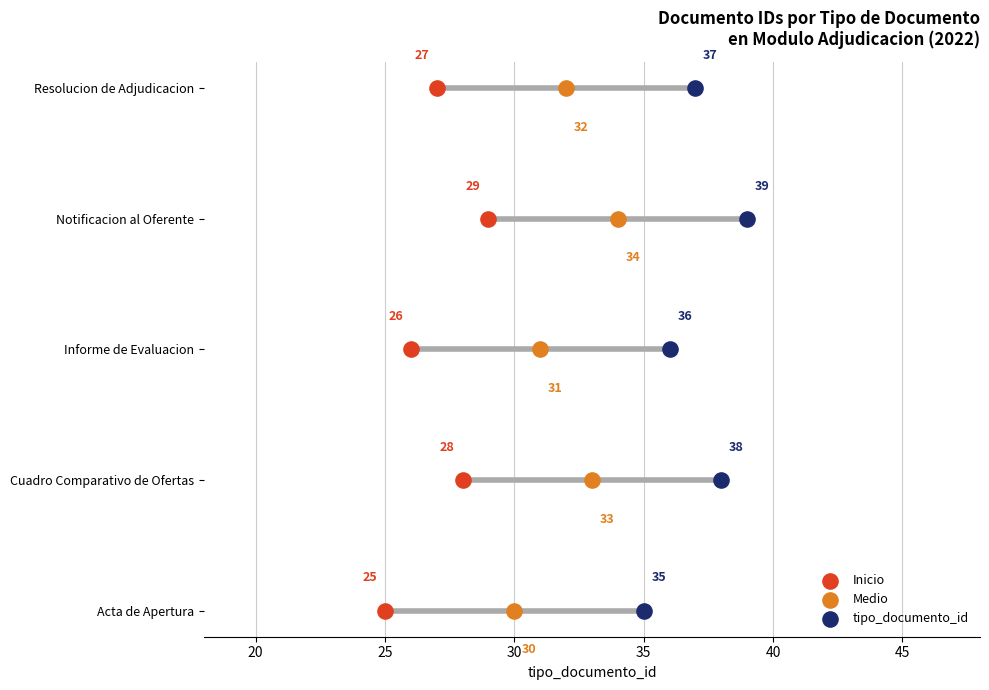

What are all the series names shown in the legend?

Inicio, Medio, tipo_documento_id